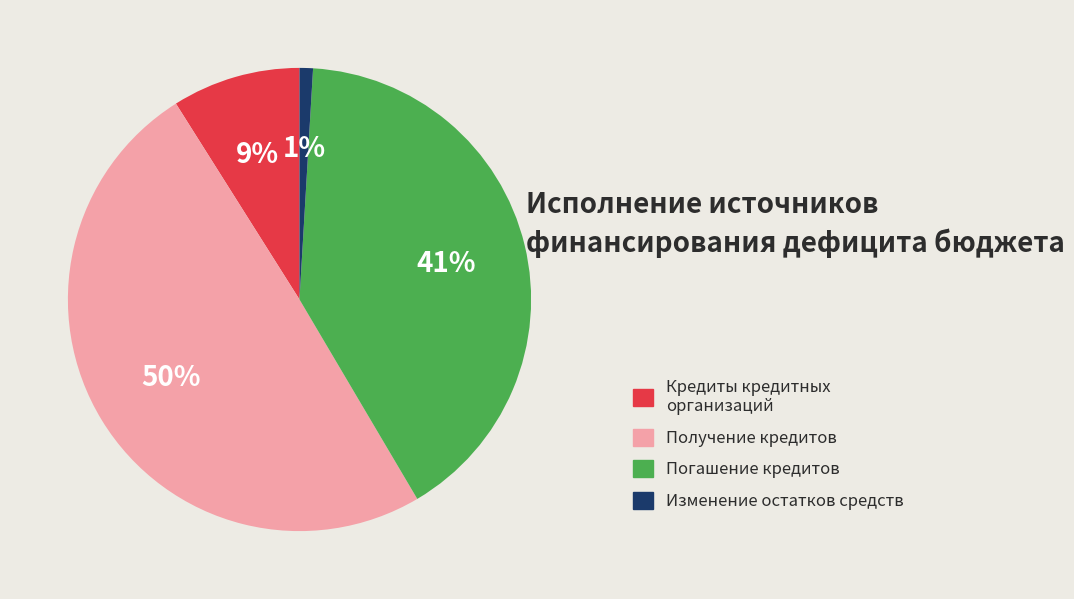

Does any single category account for the majority?

No